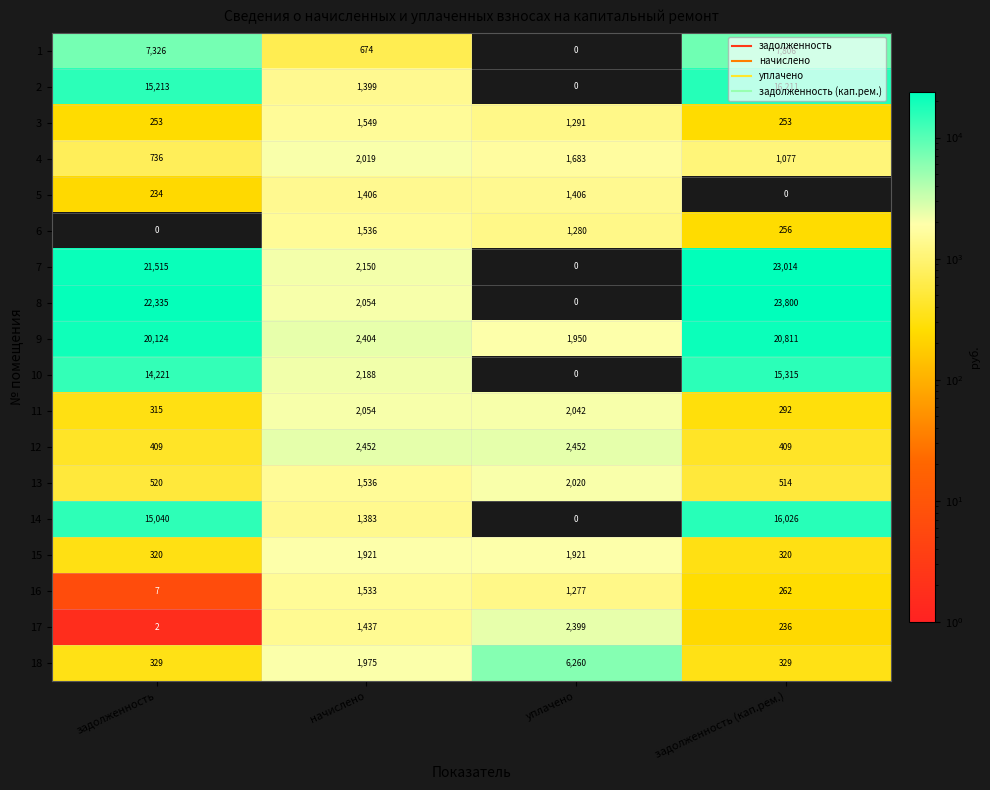

The value of 7 at задолженность (кап.рем.) is 23014. True or false?

True